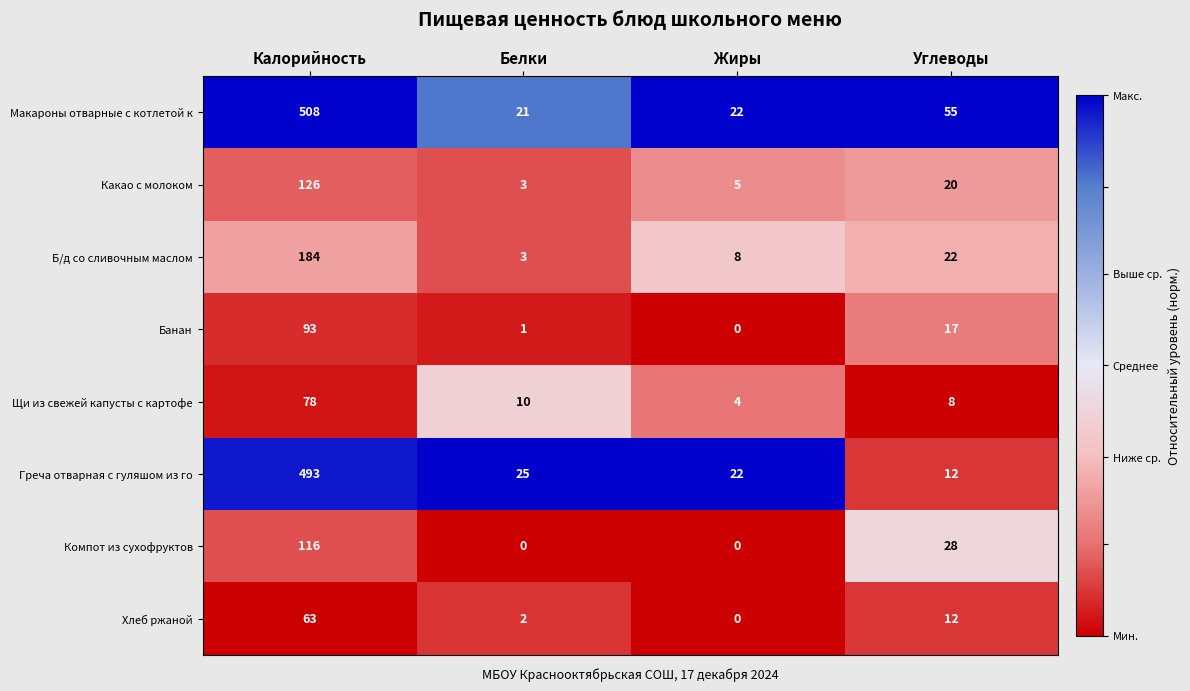

What is the highest value of the Щи из свежей капусты с картофе series?

78